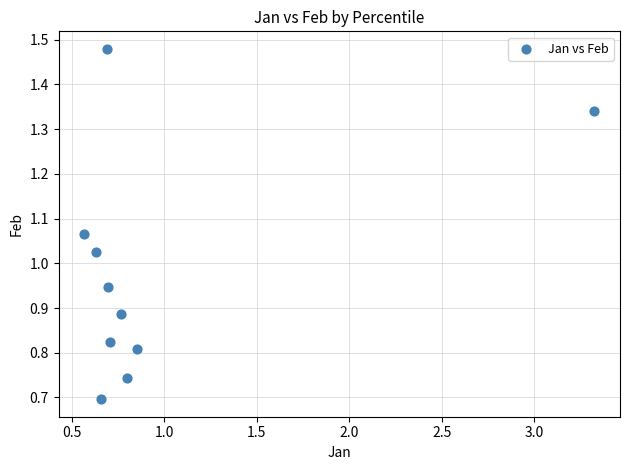

What is the range of X values (max minus min)?

2.8